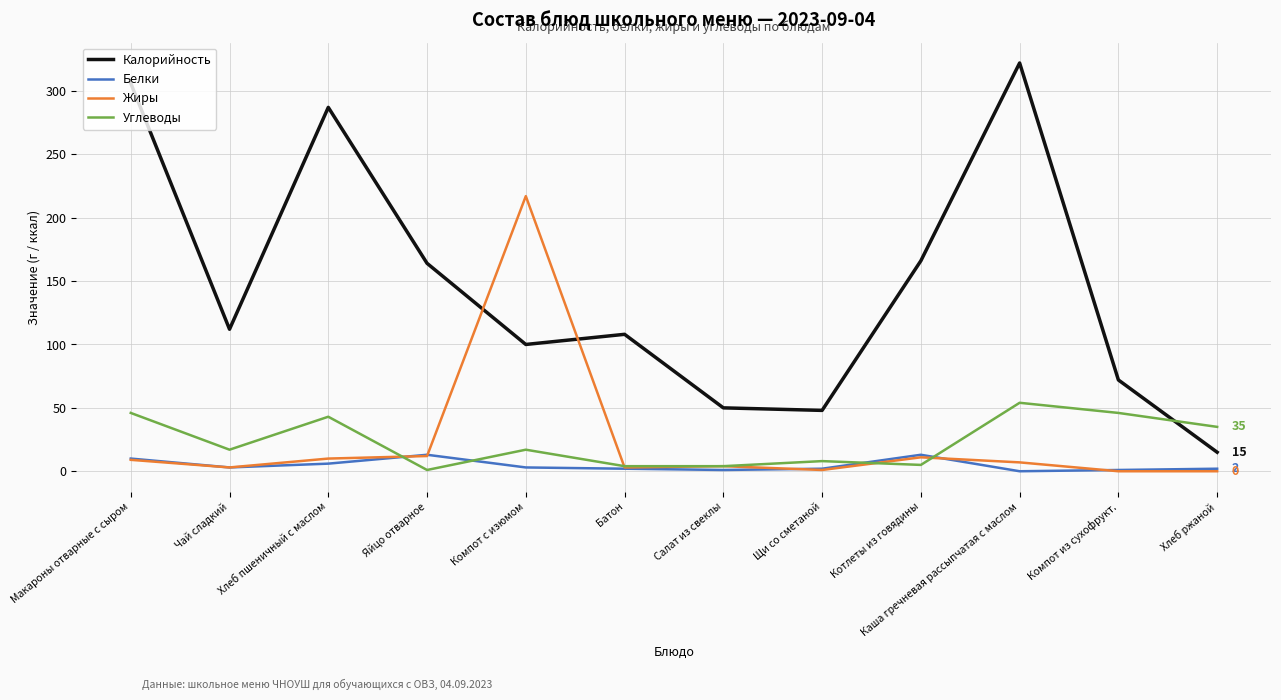

List the series in order of their peak value, lowest first.

Белки, Углеводы, Жиры, Калорийность